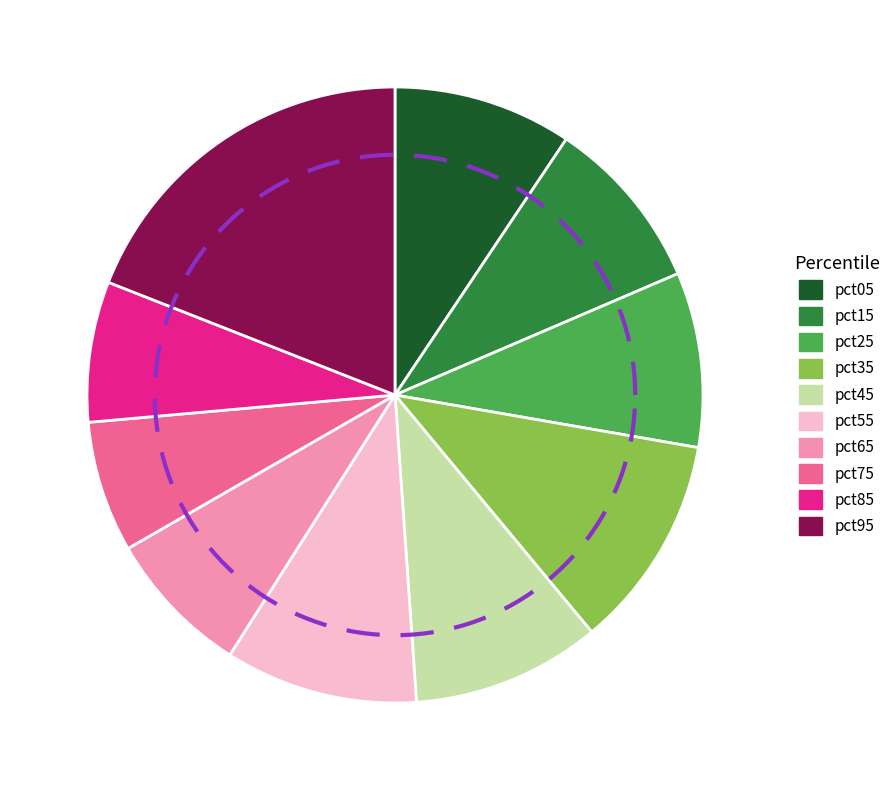

Is pct55 the majority of the pie?

No